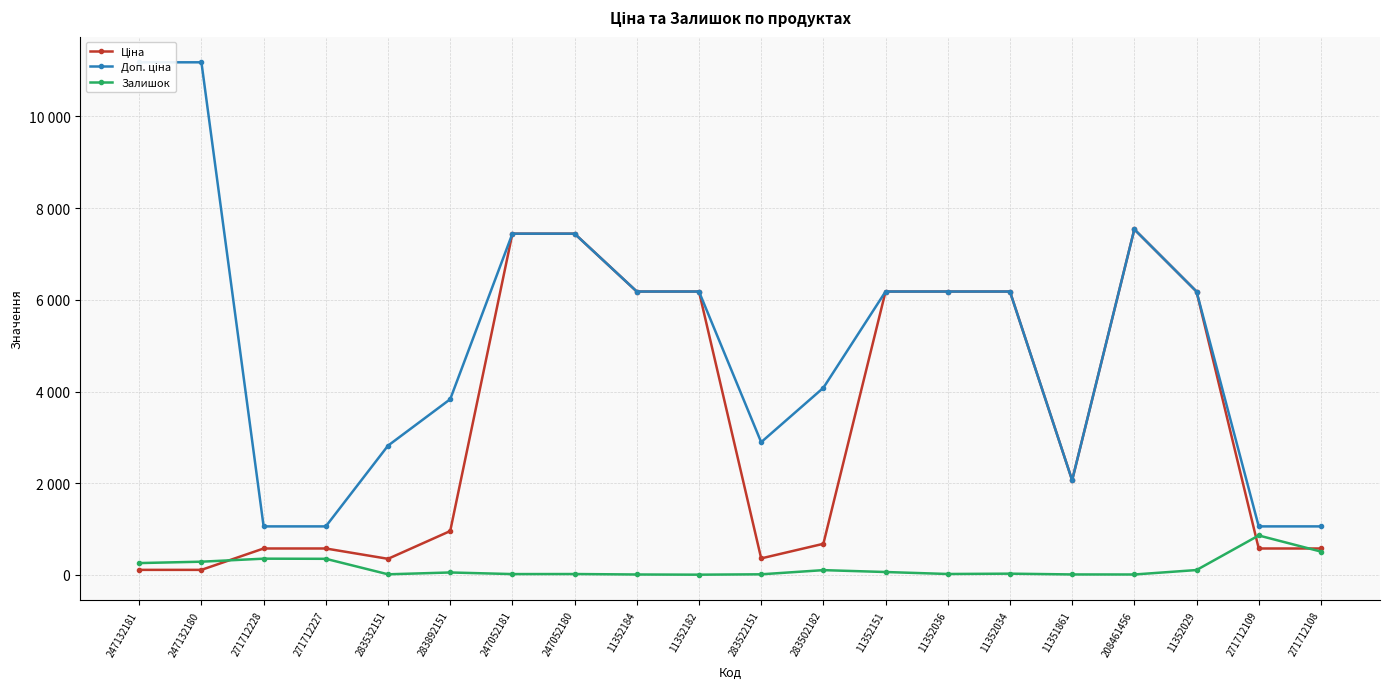

True or false: Ціна and Доп. ціна intersect in this chart.

False